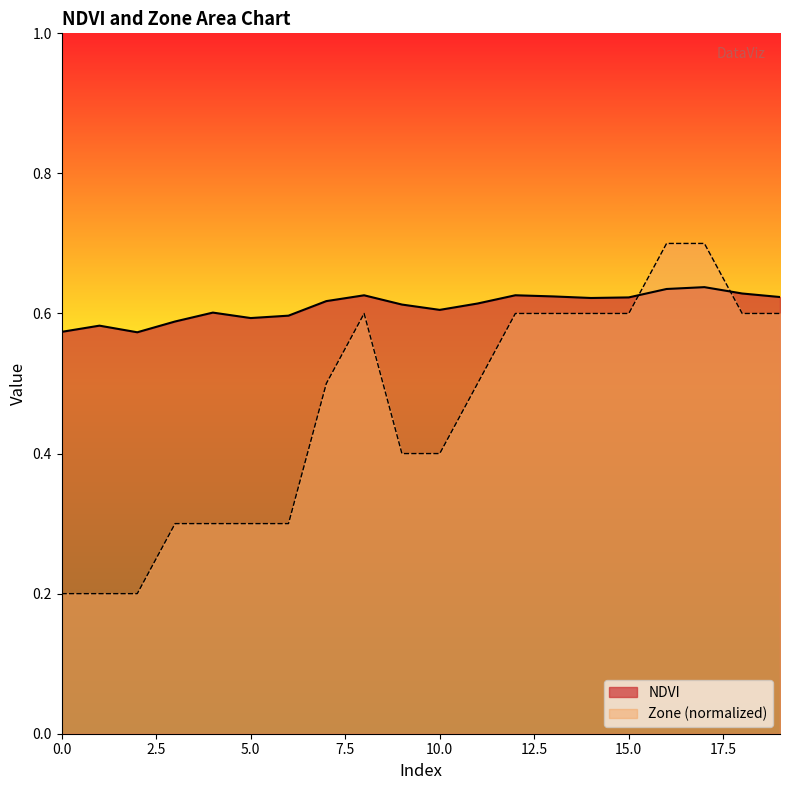

Reading left to right, list all the values displayed in this chart.

NDVI: 0=0.6	1=0.6	2=0.6	3=0.6	4=0.6	5=0.6	6=0.6	7=0.6	8=0.6	9=0.6	10=0.6	11=0.6	12=0.6	13=0.6	14=0.6	15=0.6	16=0.6	17=0.6	18=0.6	19=0.6
Zone: 0=0.2	1=0.2	2=0.2	3=0.3	4=0.3	5=0.3	6=0.3	7=0.5	8=0.6	9=0.4	10=0.4	11=0.5	12=0.6	13=0.6	14=0.6	15=0.6	16=0.7	17=0.7	18=0.6	19=0.6